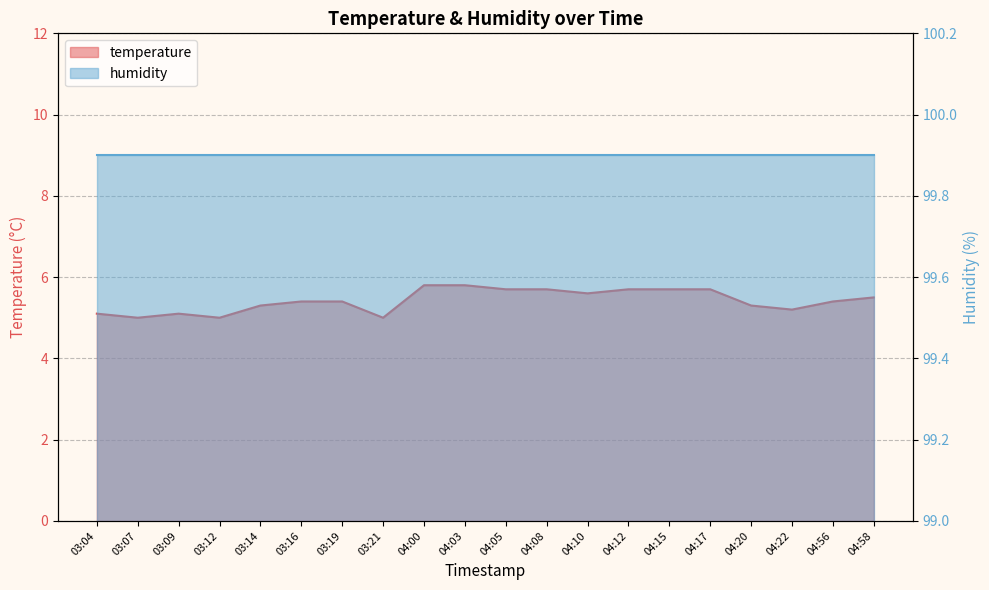

Rank the categories by value from highest to lowest.

04:00, 04:03, 04:05, 04:08, 04:12, 04:15, 04:17, 04:10, 04:58, 03:16, 03:19, 04:56, 03:14, 04:20, 04:22, 03:04, 03:09, 03:07, 03:12, 03:21